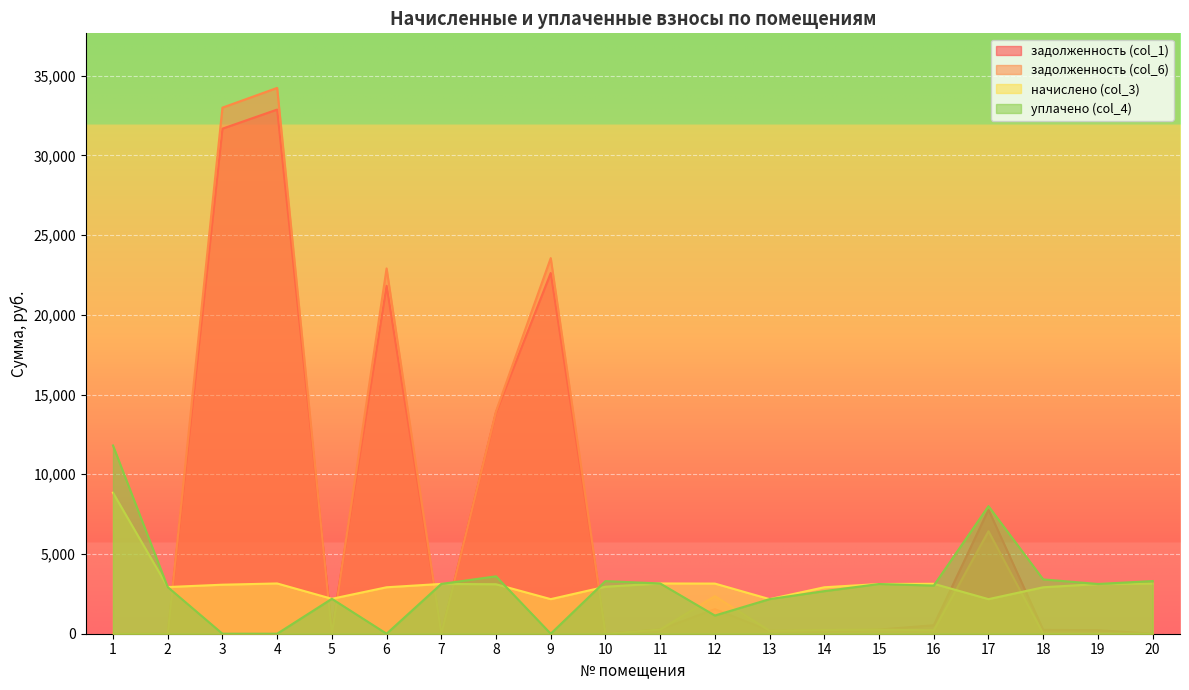

Reading left to right, extract all data points from this chart.

задолженность (col_1): 0.0	0.0	31675.5	32873.8	182.5	21821.2	0.0	13874.5	22623.8	0.0	262.7	1541.2	180.8	163.0	259.7	533.0	7777.6	242.8	223.3	0.0
задолженность (col_6): 0.0	0.0	32994.3	34231.7	0.0	22910.0	0.0	13949.6	23558.3	0.0	262.7	2357.4	180.8	231.3	259.7	216.5	6427.4	0.0	0.0	0.0
начислено (col_3): 8845.4	2927.4	3074.8	3152.0	2190.2	2913.4	3124.0	3102.8	2169.2	2948.4	3152.0	3145.0	2169.2	2913.4	3116.9	3130.9	2169.2	2913.4	3116.9	3145.0
уплачено (col_4): 11806.8	2927.4	0.0	0.0	2190.2	0.0	3124.0	3600.0	0.0	3300.0	3152.0	1141.2	2169.2	2670.0	3116.9	3020.0	8000.0	3406.1	3120.0	3304.0